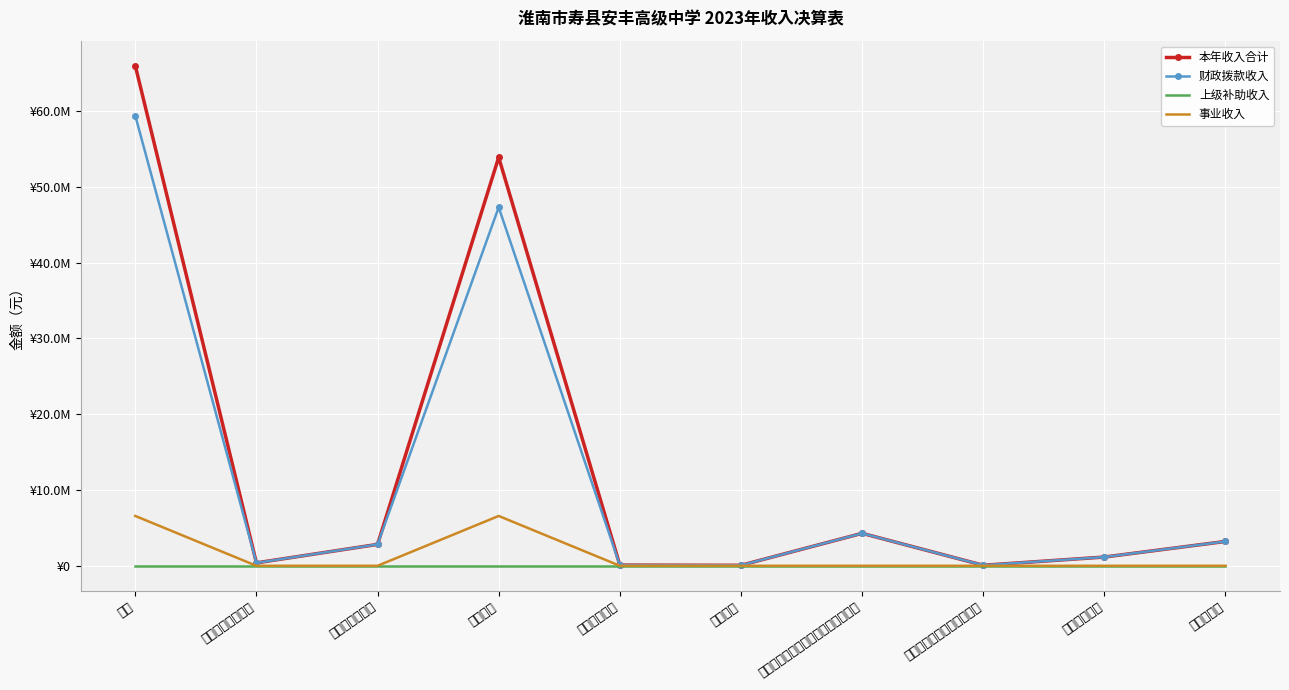

List the series in order of their peak value, lowest first.

上级补助收入, 事业收入, 财政拨款收入, 本年收入合计